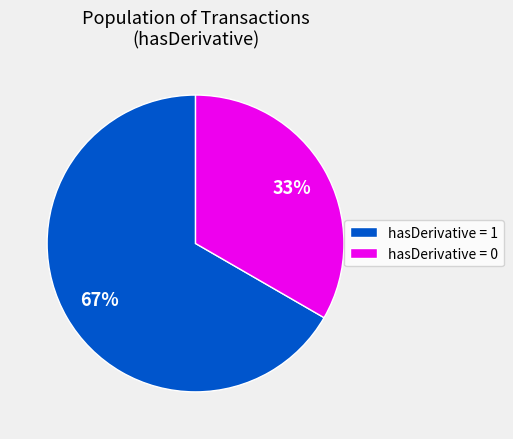

What is the ratio of the value at hasDerivative = 1 to the value at hasDerivative = 0?

2.0